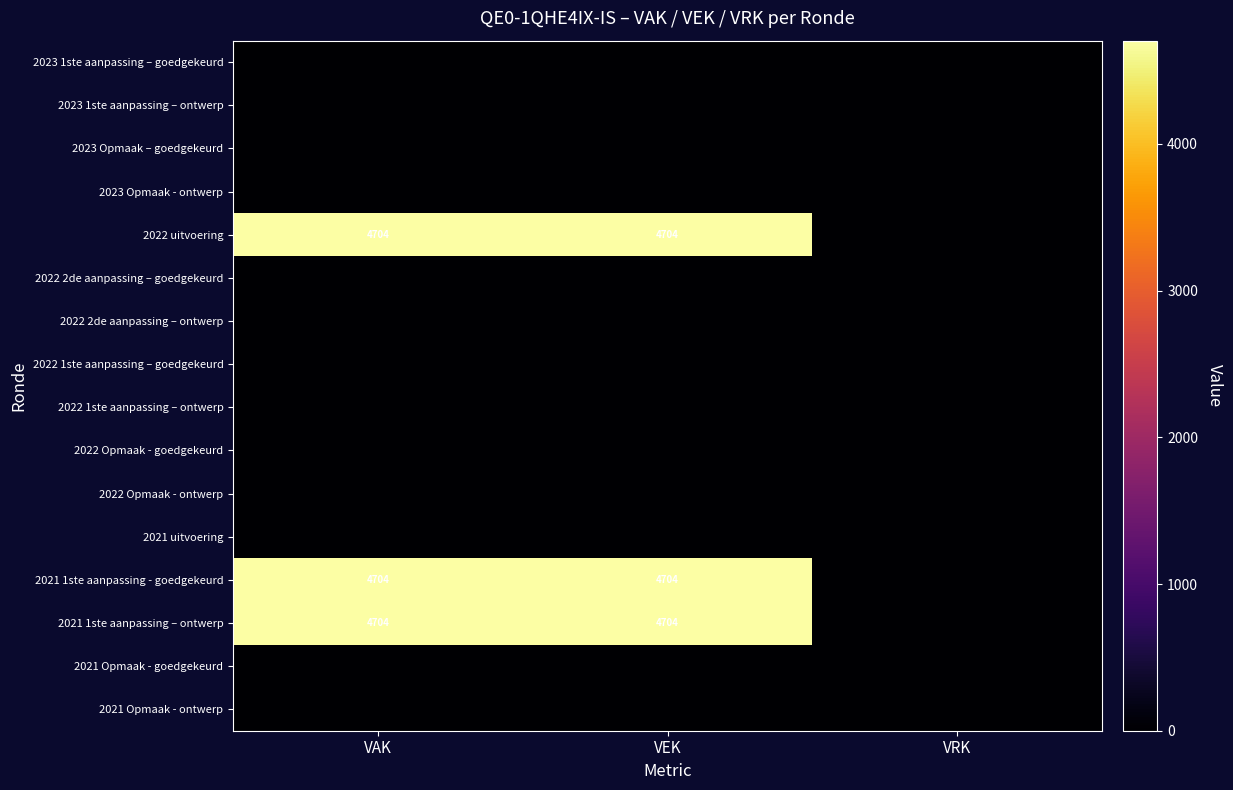

True or false: 2022 uitvoering has a value of 4704 at VEK.

True